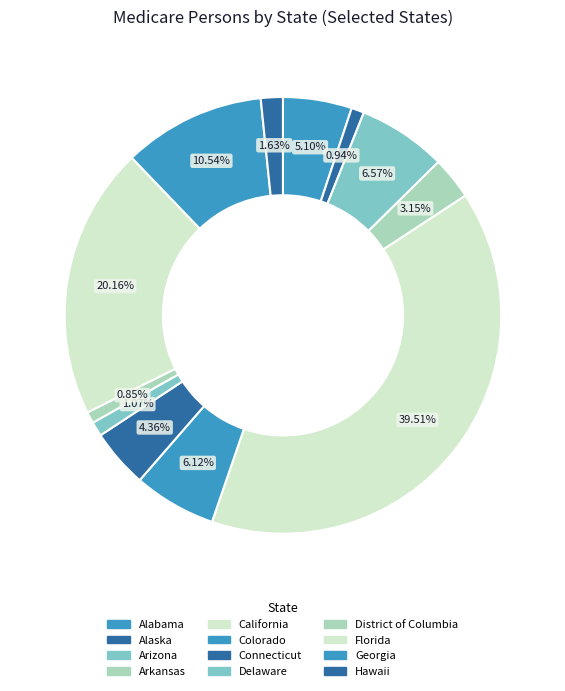

Is there any slice that represents more than half of the pie?

No